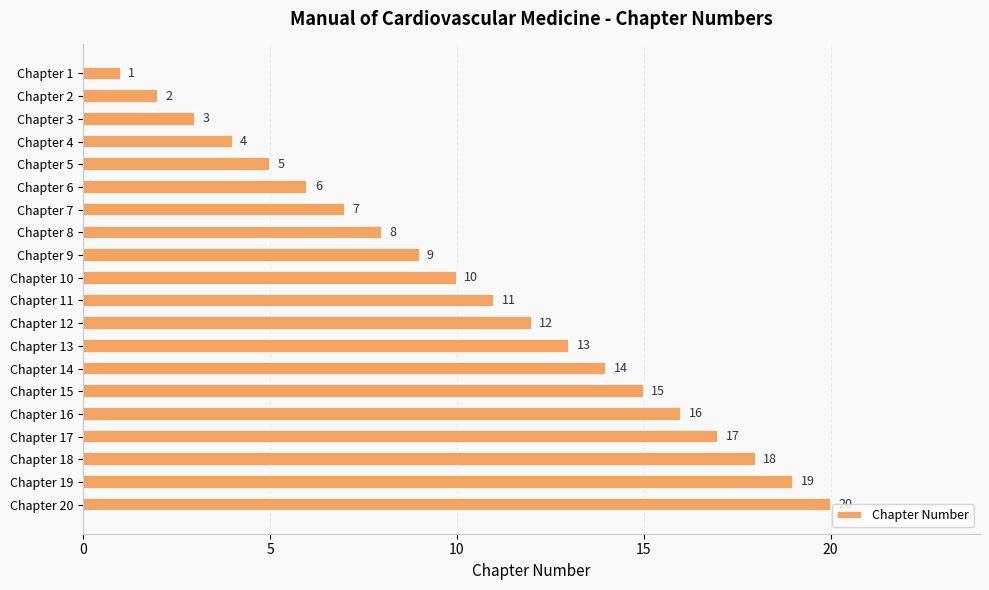

What is the value of the 2nd bar from the top?

2